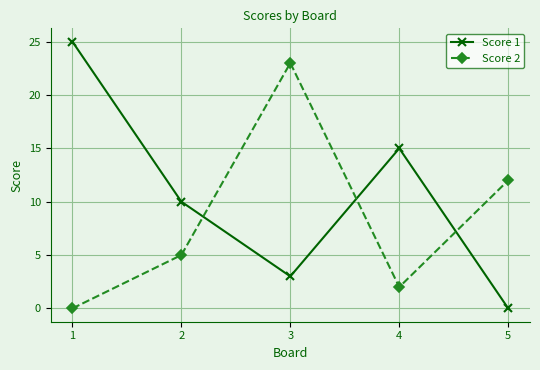

True or false: Score 1 and Score 2 intersect in this chart.

True